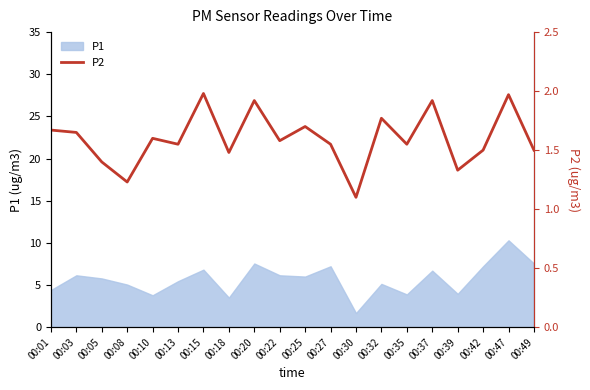

What is the value of the 10th point from the left?

1.6